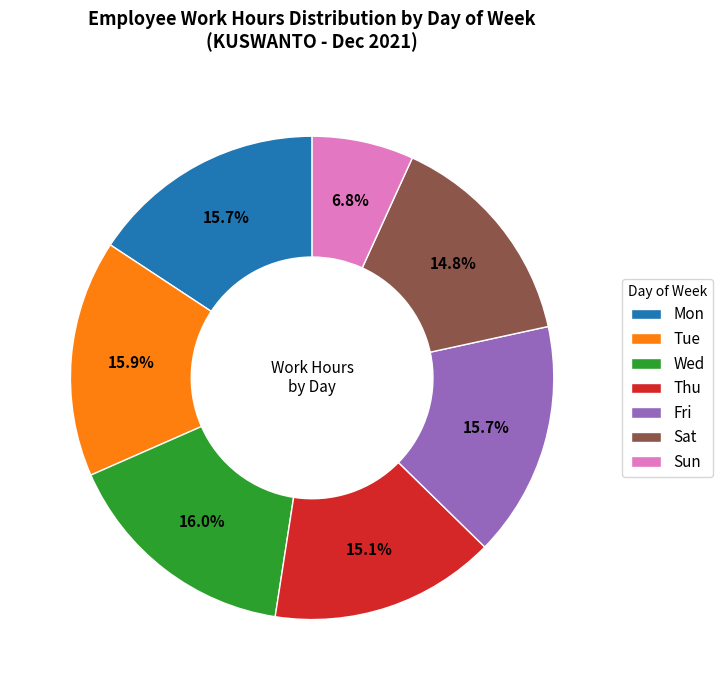

What percentage is the Mon slice, to the nearest percent?

16%